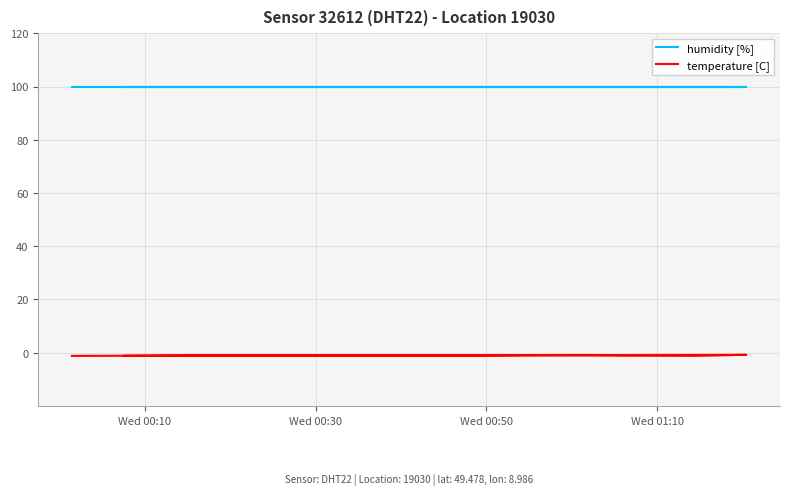

Which series has the largest total across all categories?

humidity [%]